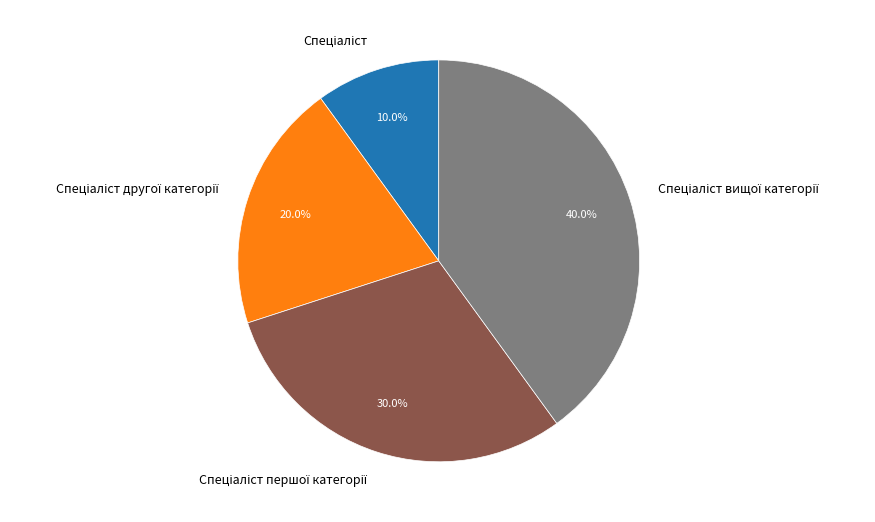

Count the number of slices in the pie.

4